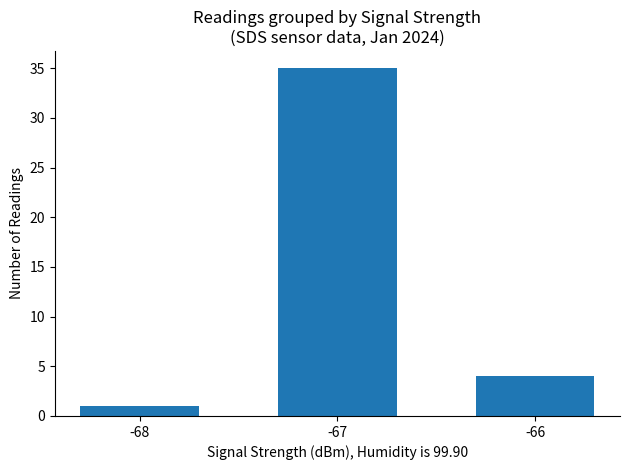

Which has a higher value, -68 or -67?

-67